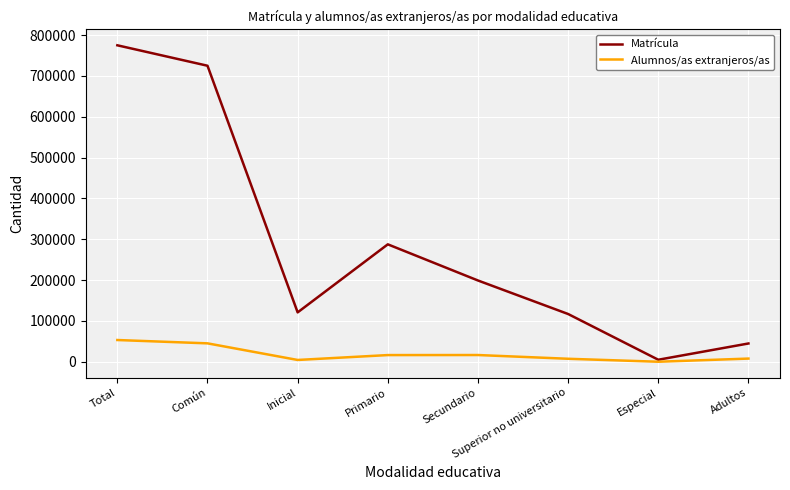

Rank the series by their maximum value, from lowest to highest.

Alumnos/as extranjeros/as, Matrícula